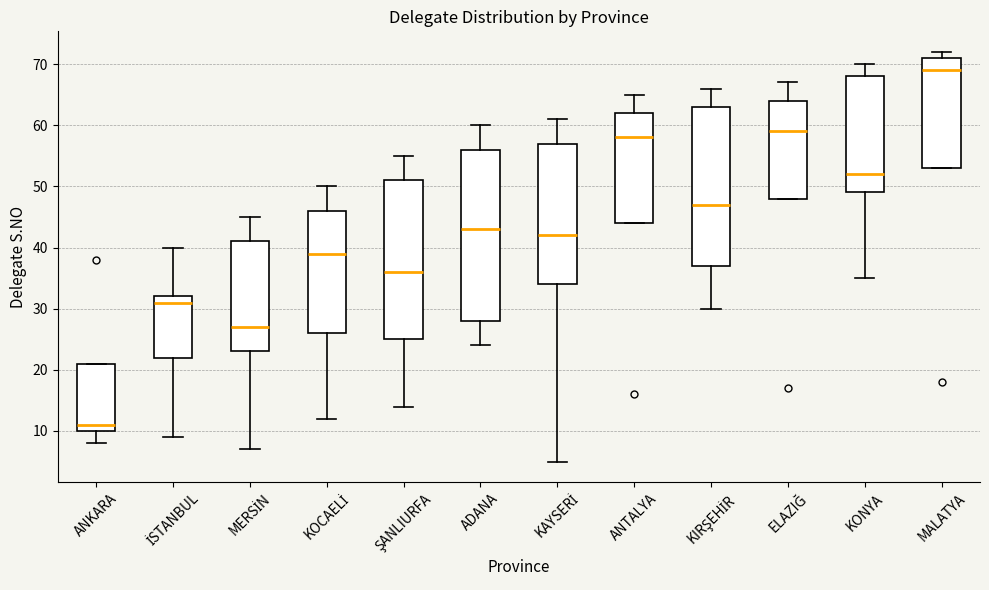

Where is the lower edge of the box for ELAZIĞ on the y-axis? The values are not printed on the chart, so give them approximately, as read against the axis.

48